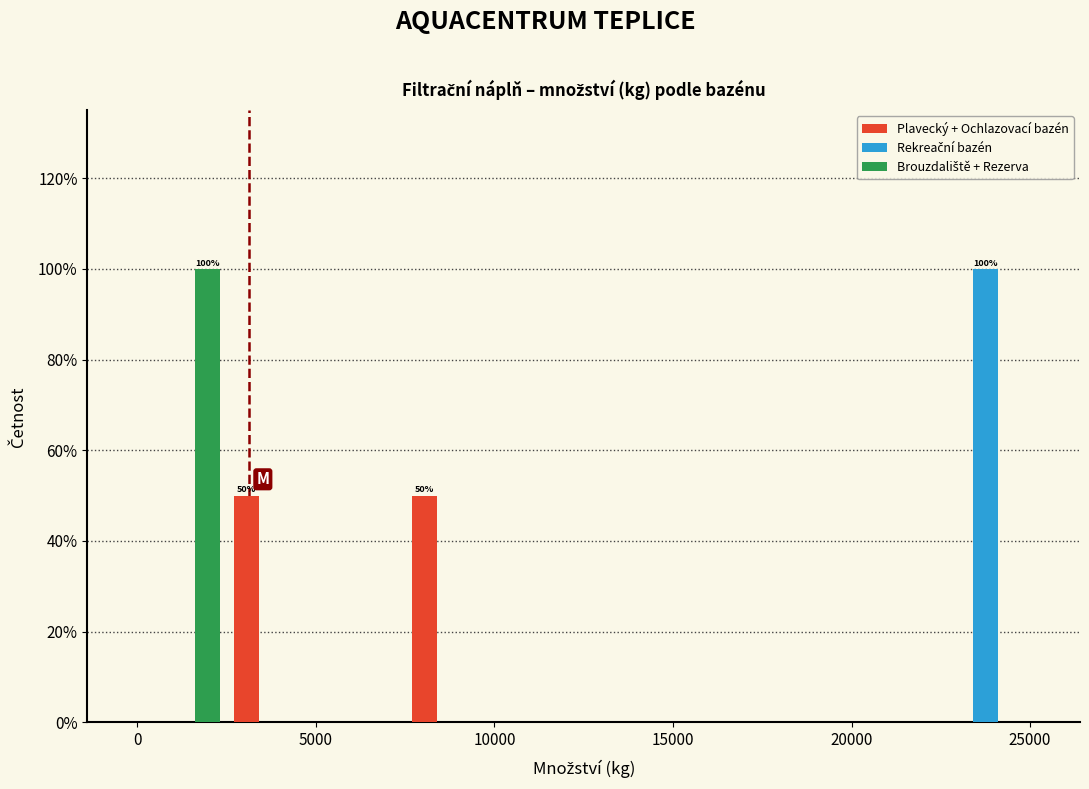

In the Brouzdaliště + Rezerva series, which range on the x-axis has the tallest bar?

0 to 2500